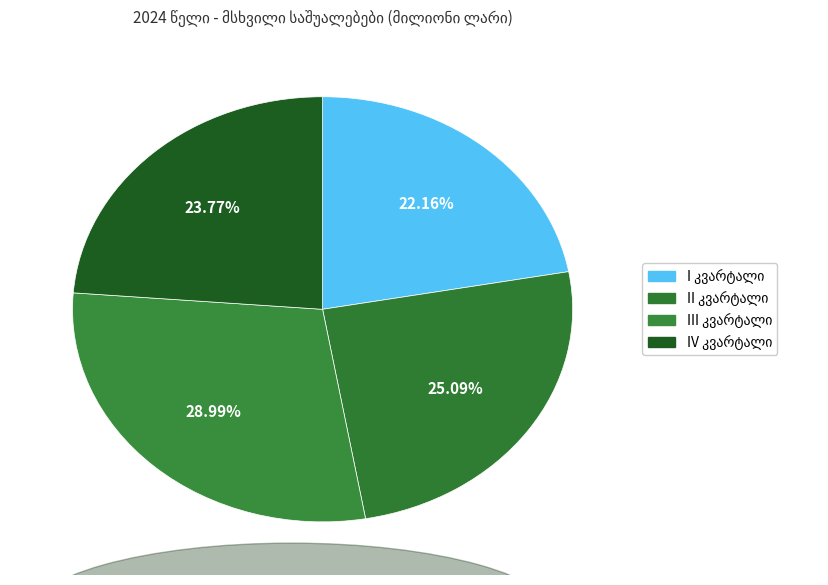

To the nearest percent, what is the difference between the largest and smallest slice percentages?

7%